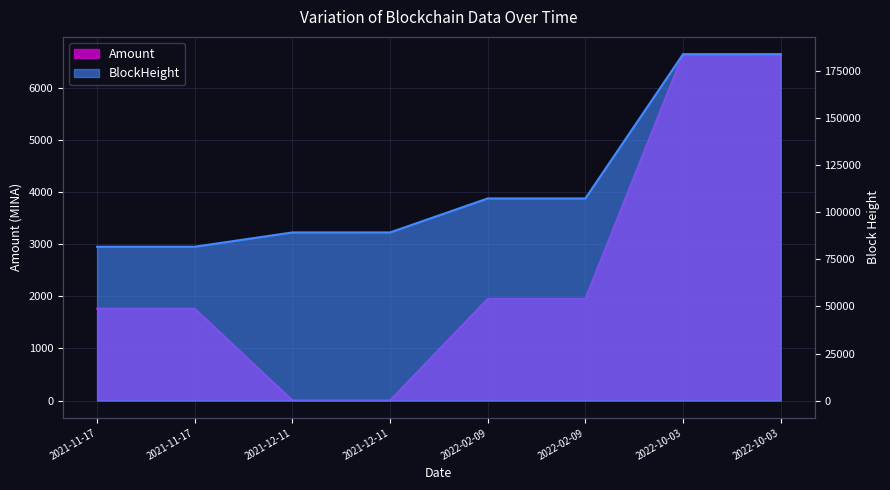

True or false: Amount and BlockHeight cross at least once.

False